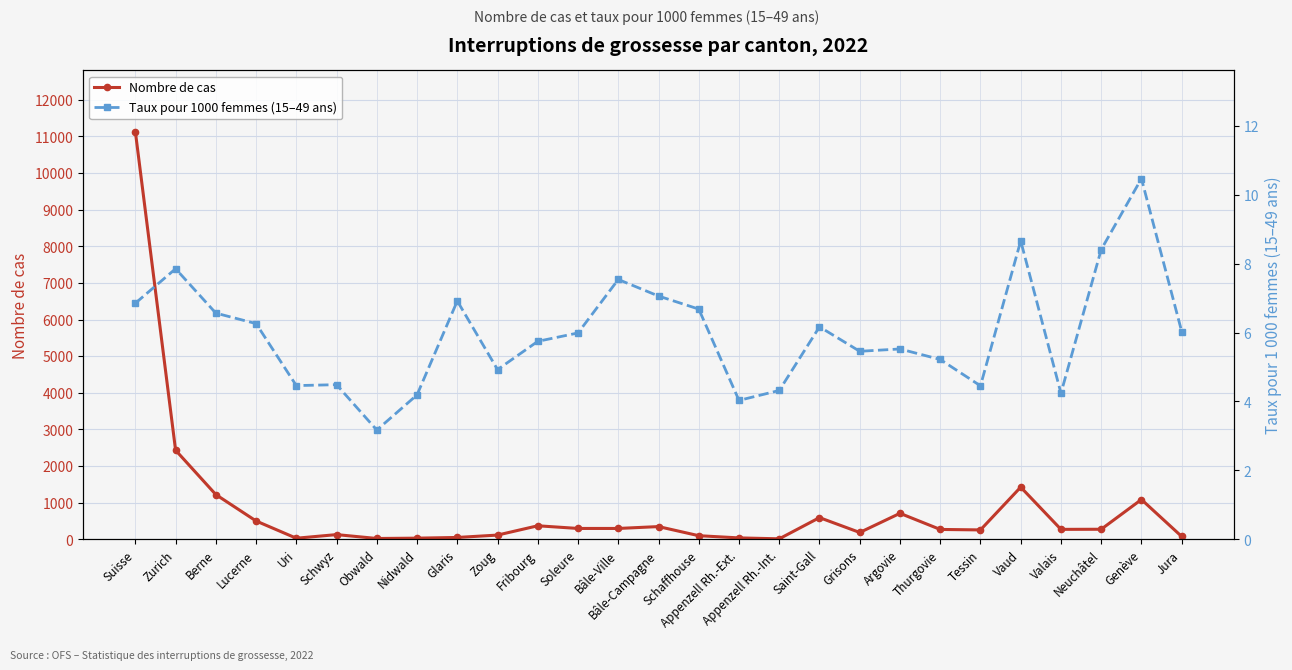

Where is Nombre de cas nearest to the value 5572?

Zurich